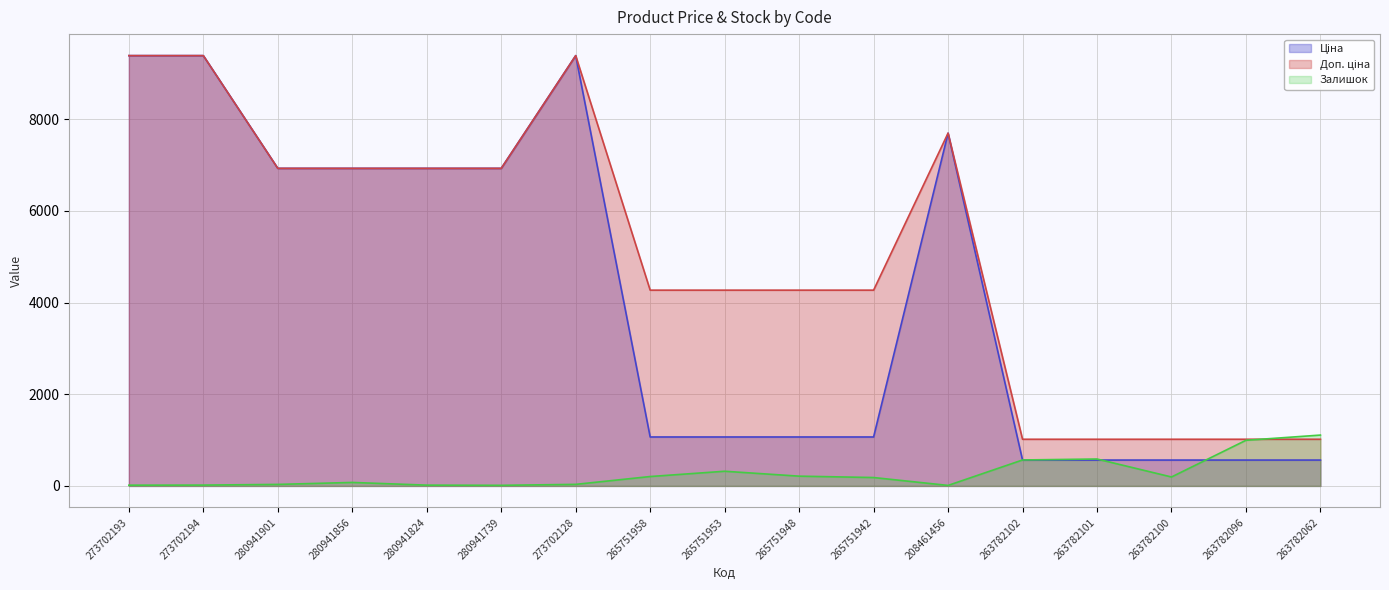

How many categories are shown in the chart?

17